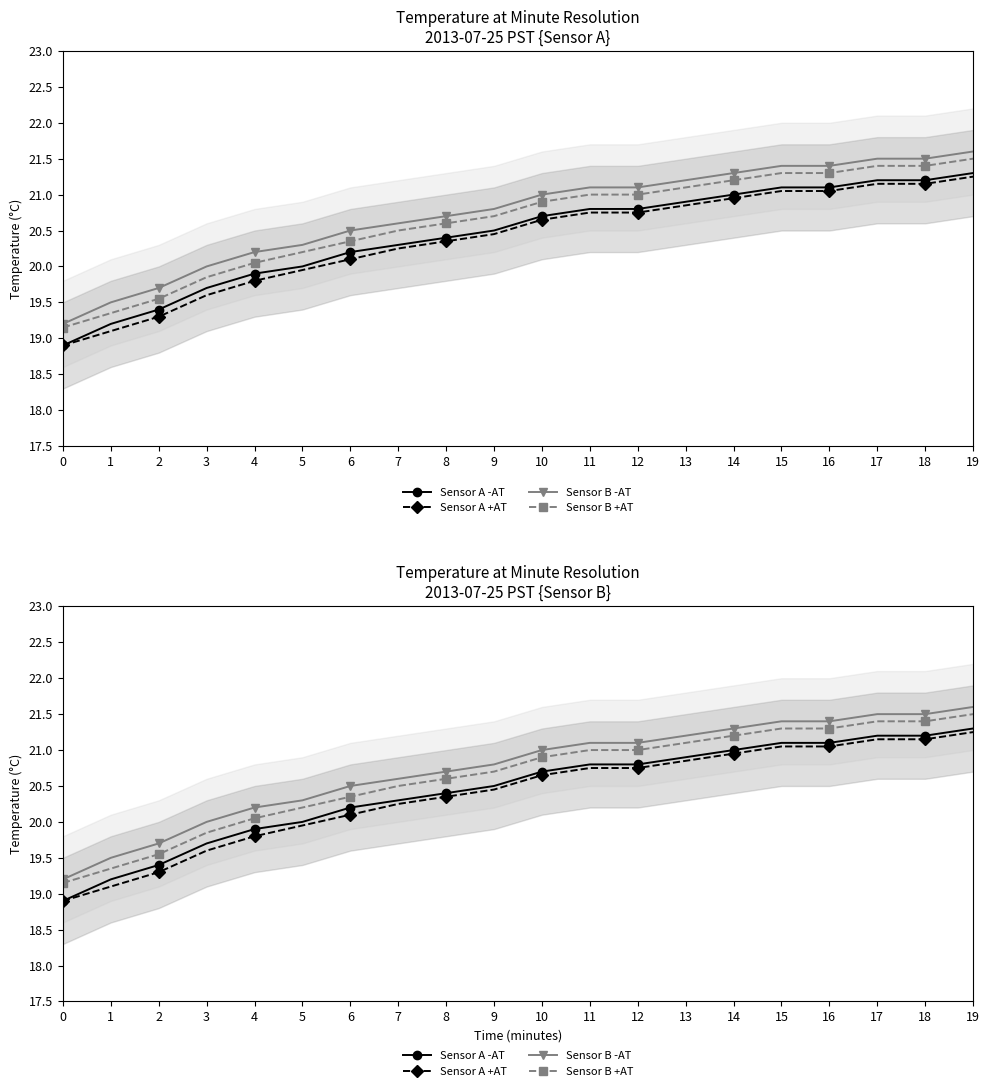

How many values in the Sensor B -AT series exceed 21?

9